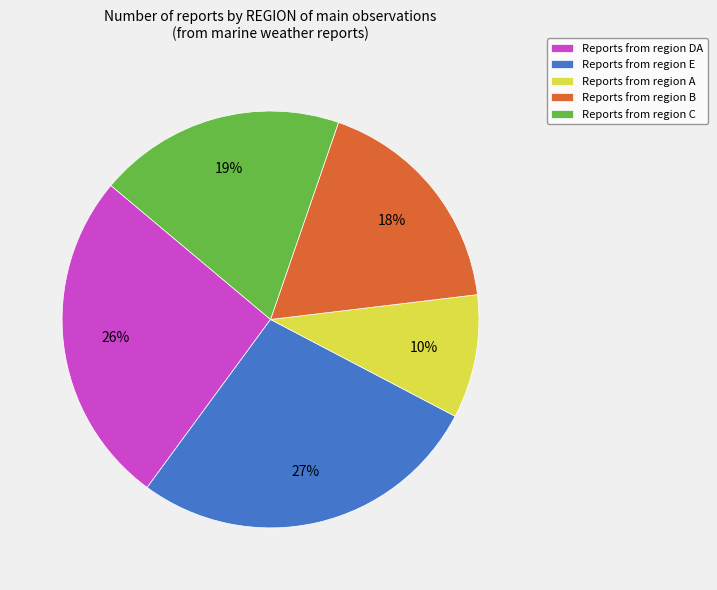

What is the ratio of the value at Reports from region E to the value at Reports from region B?

1.5